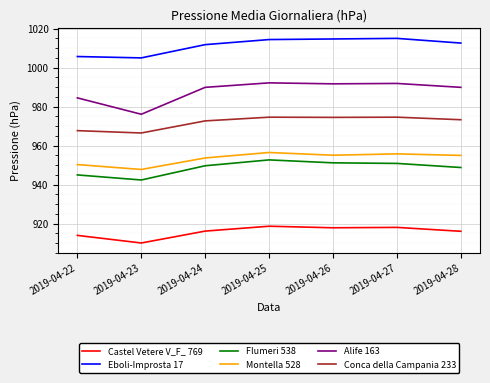

How many categories are shown in the chart?

7